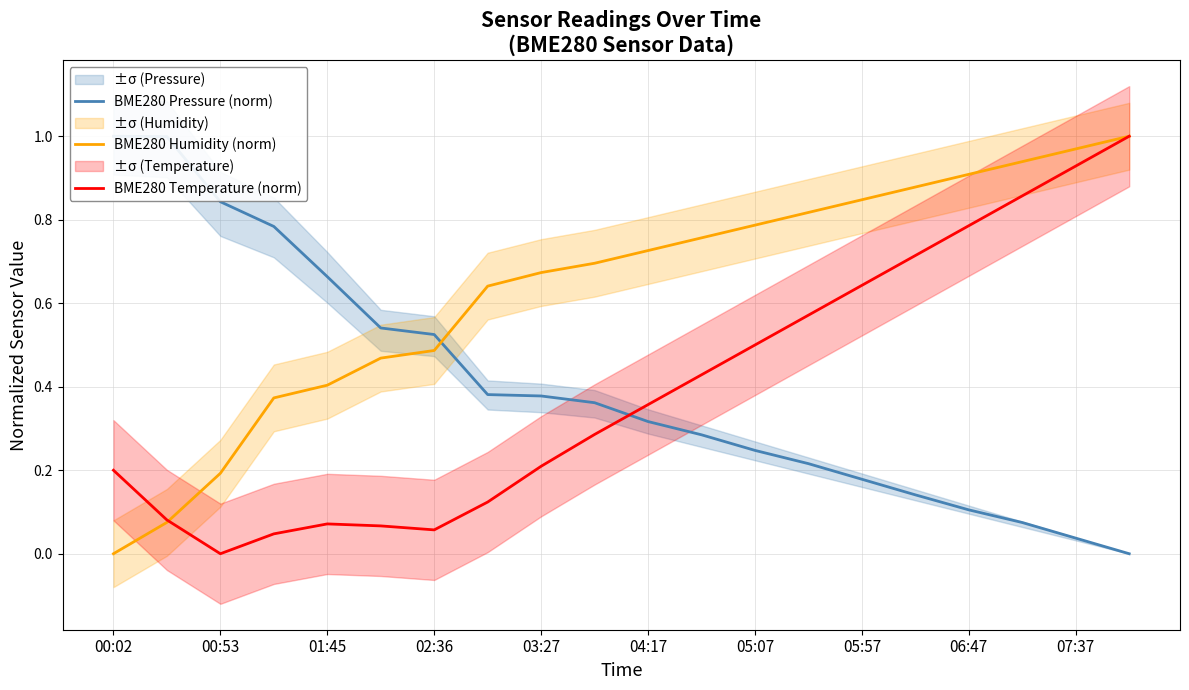

True or false: BME280 Pressure (norm) has more than 1 interior local peaks.

False